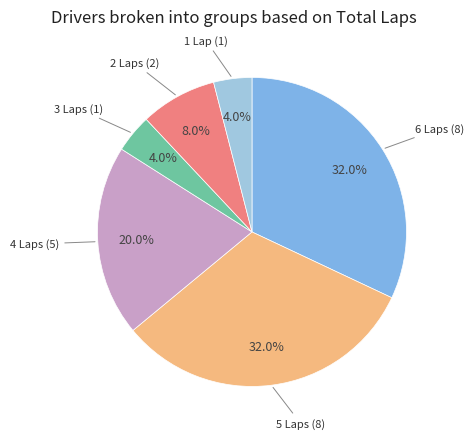

Does any single category account for the majority?

No